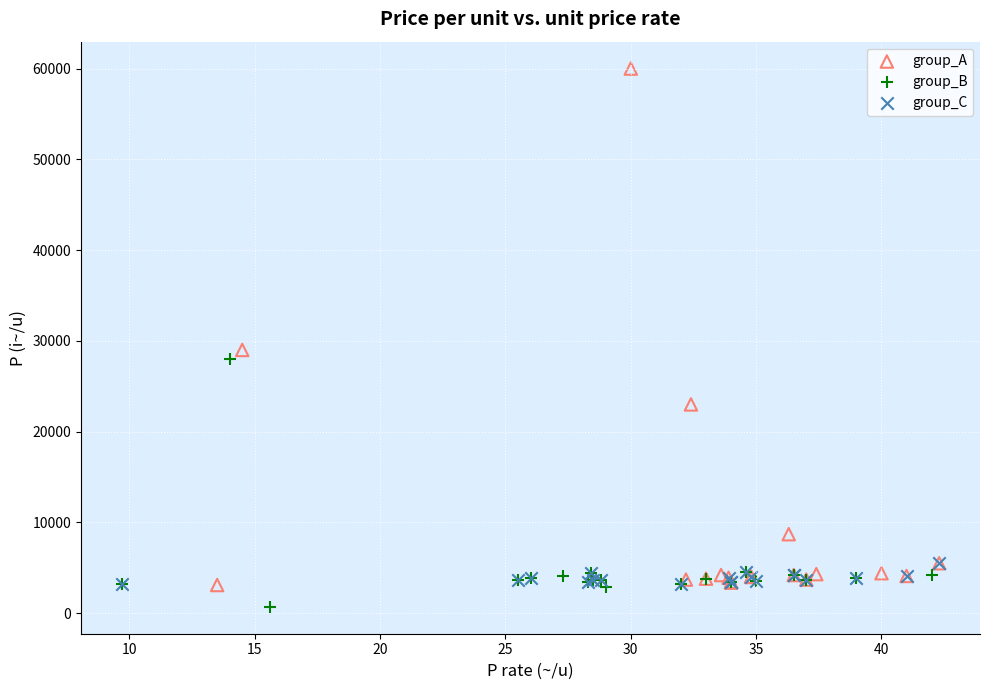

Which series has the widest spread of Y values?

group_A